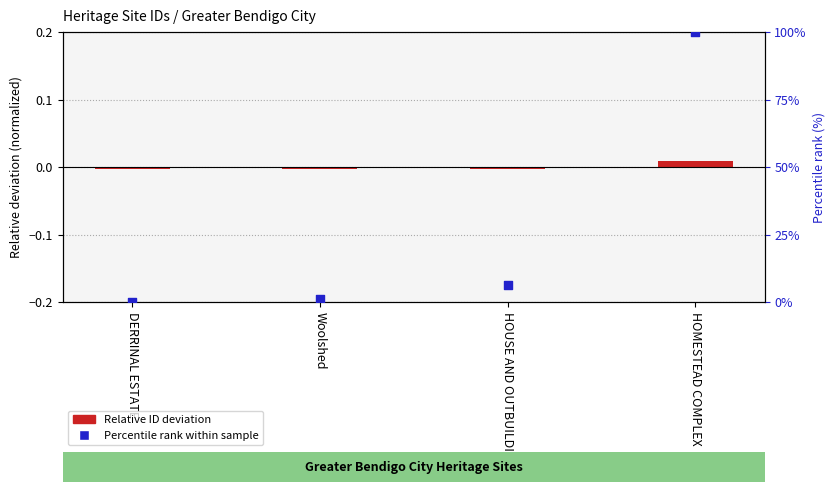

Is the value of Percentile rank within sample at DERRINAL ESTATE greater than the value of Relative ID deviation at DERRINAL ESTATE?

Yes